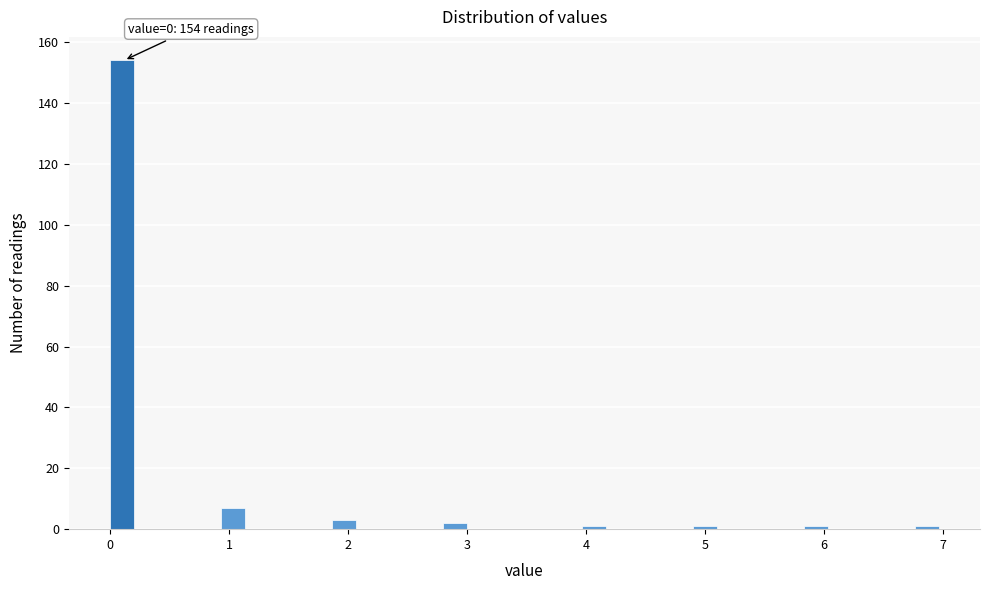

Read against the x-axis, roughly where is the centre of the tallest bar?

0.1